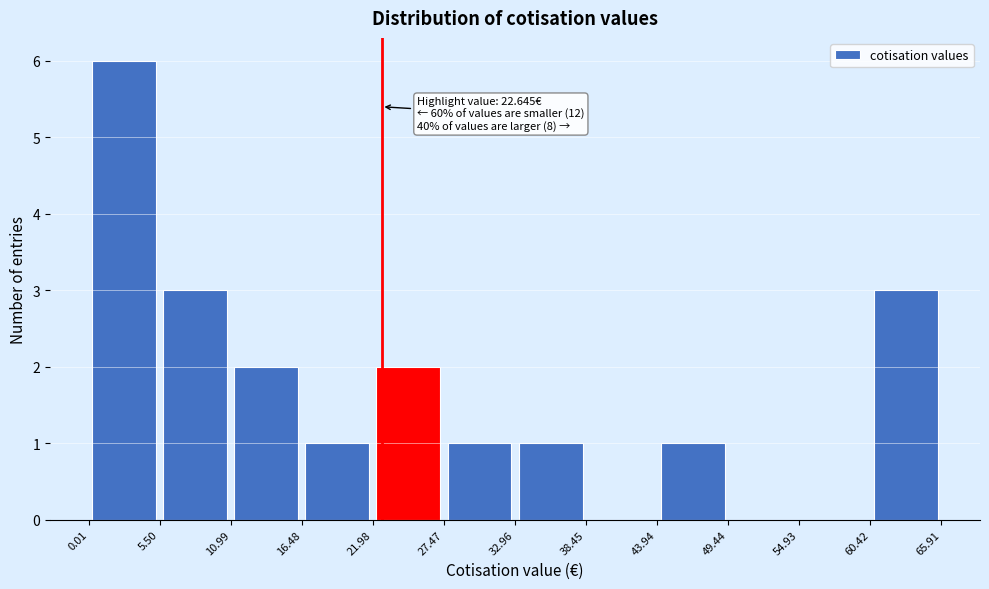

Over which range of the x-axis is the bar tallest?

0.01 to 5.50